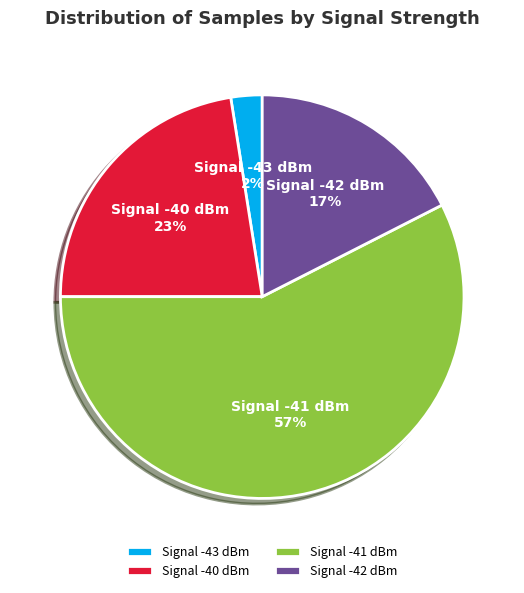

Is the sum of Signal -43 dBm and Signal -42 dBm greater than half?

No